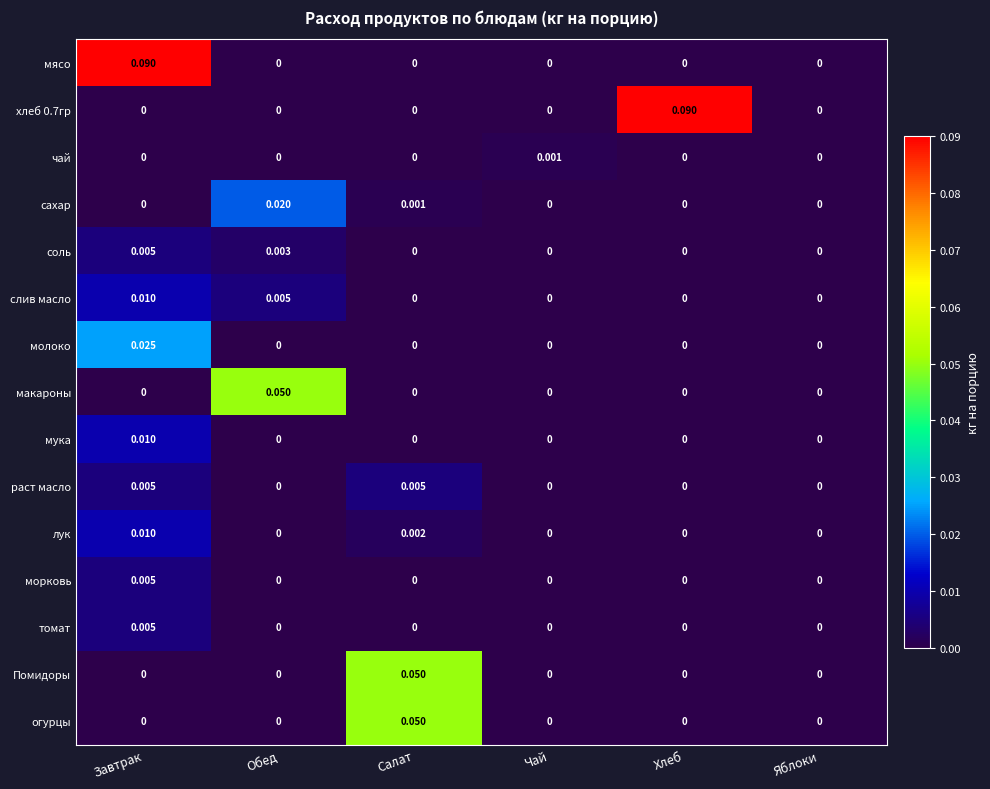

At which label does чай reach its peak?

Чай